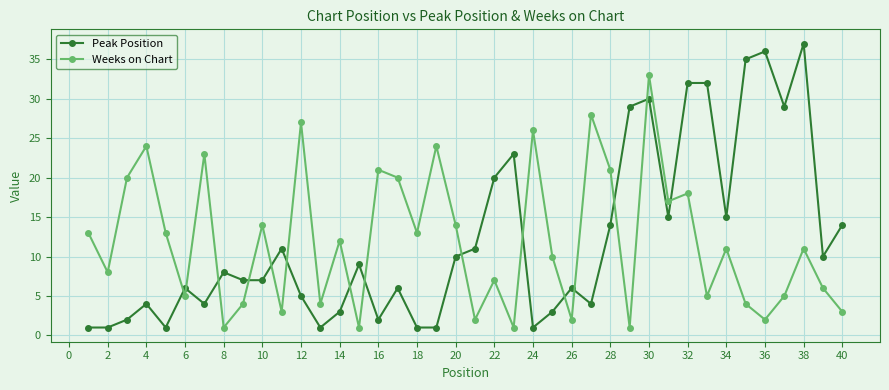

True or false: Weeks on Chart has more than 0 interior local peaks.

True